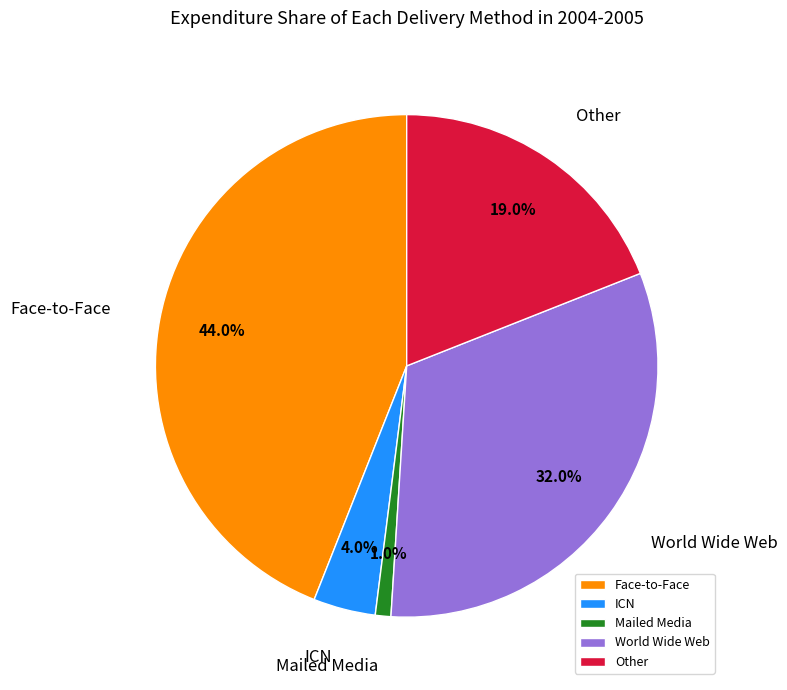

Is World Wide Web the majority of the pie?

No